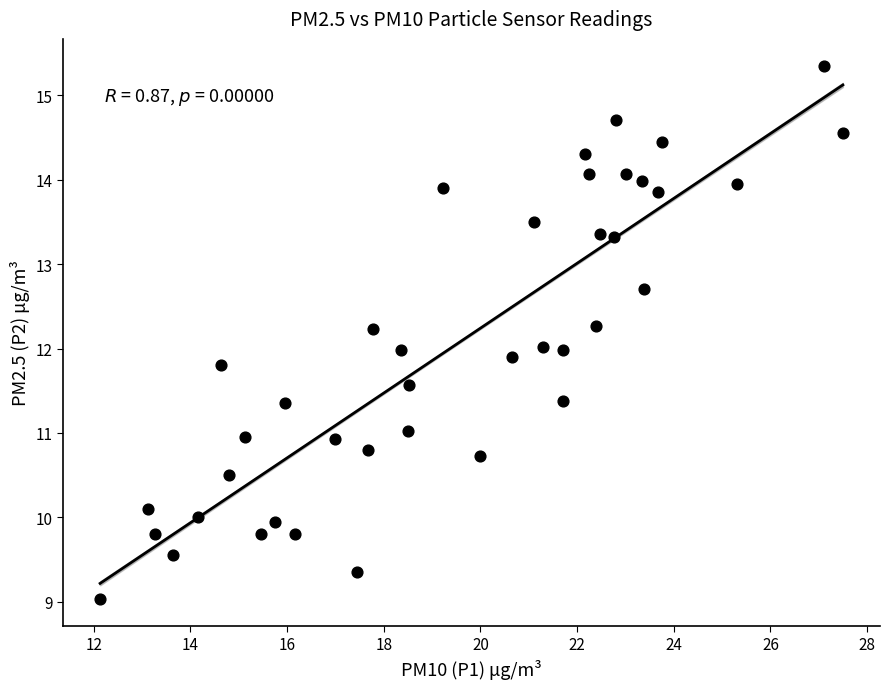

What is the range of Y values (max minus min)?

6.3